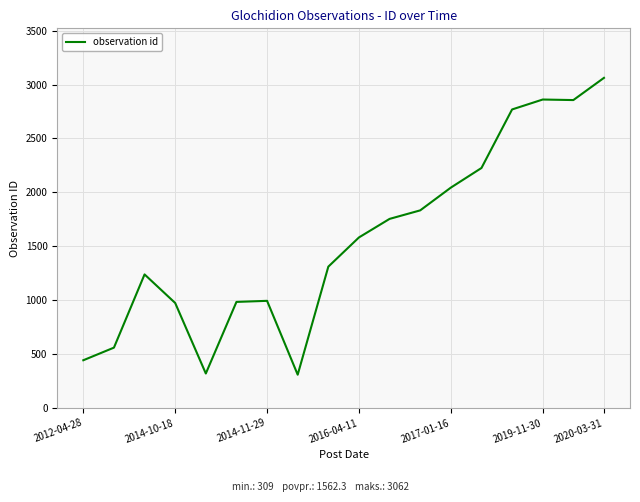

What is the difference between the maximum and minimum values?

2753